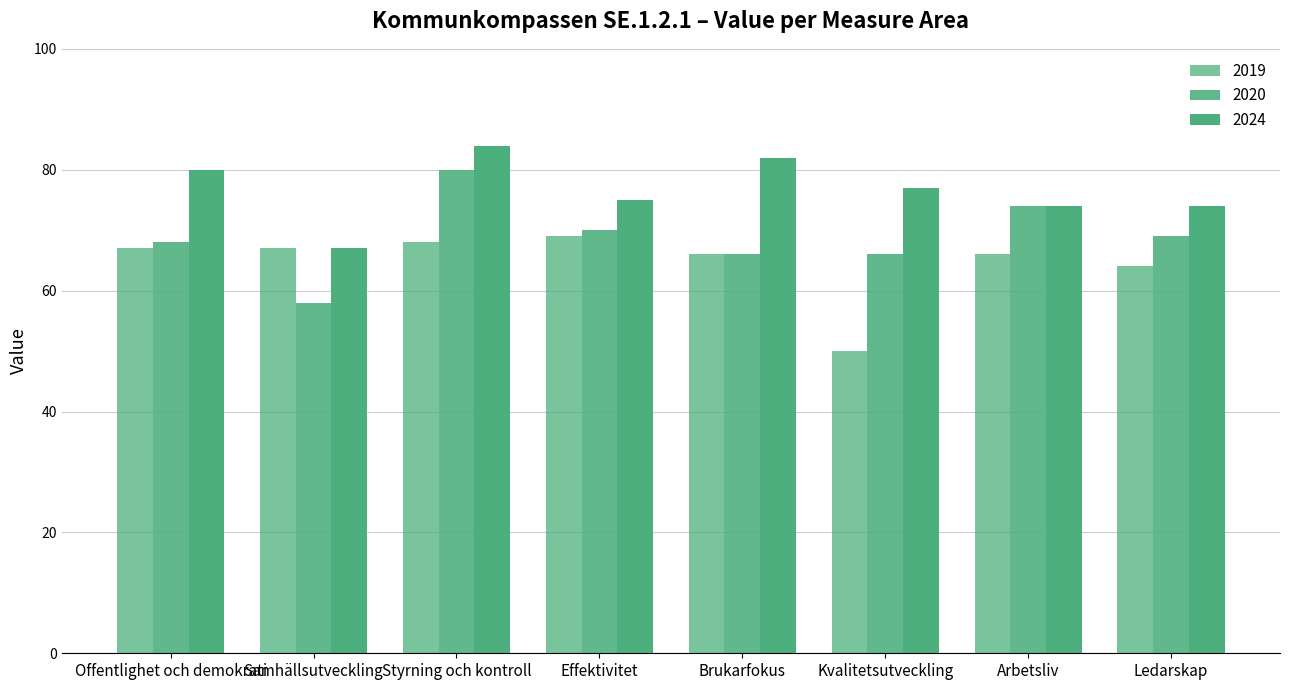

How many groups of bars are there?

8